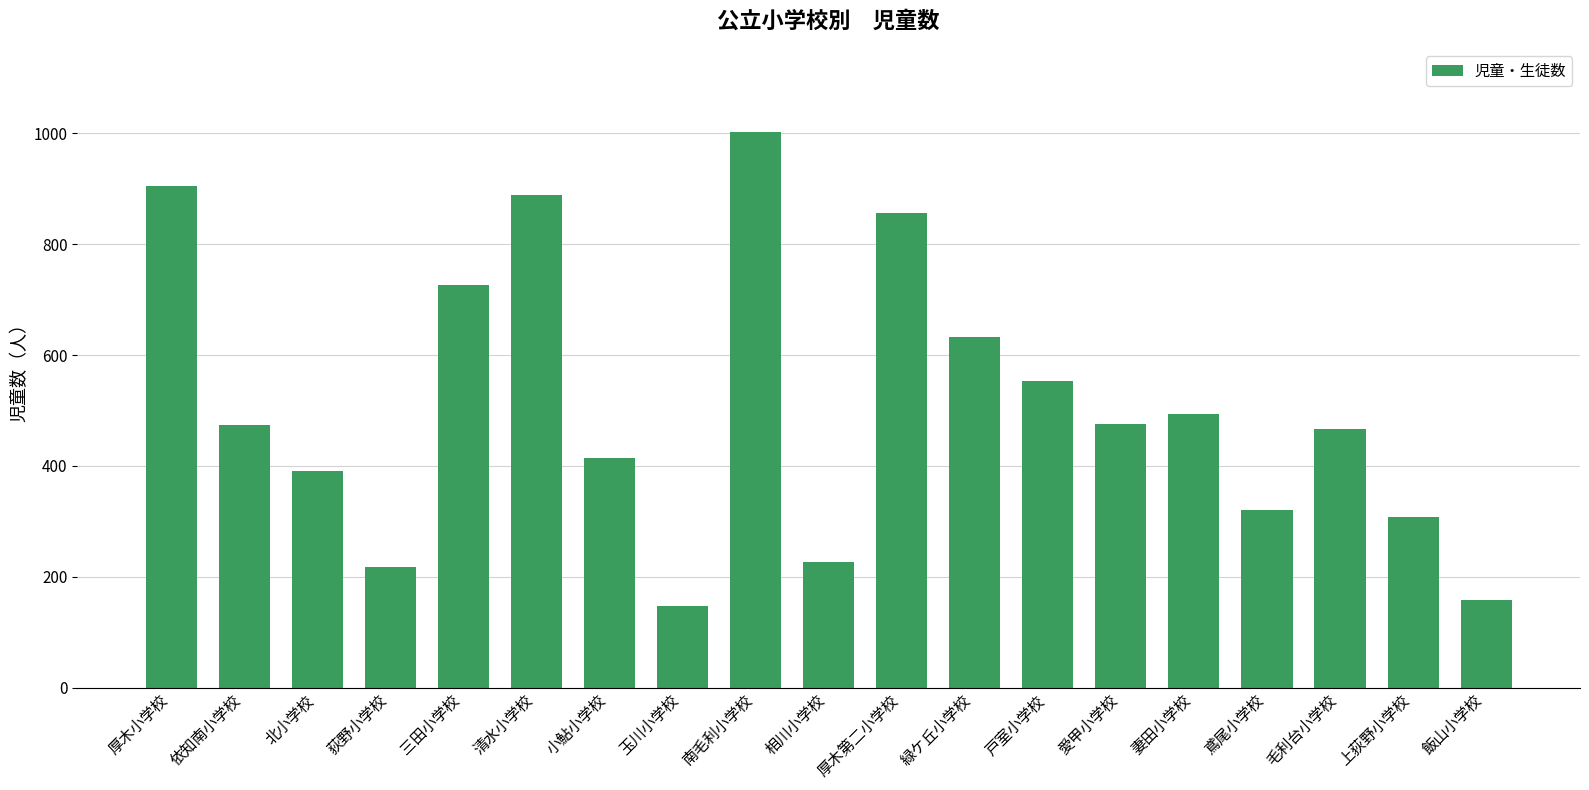

How many bars are there in total?

19